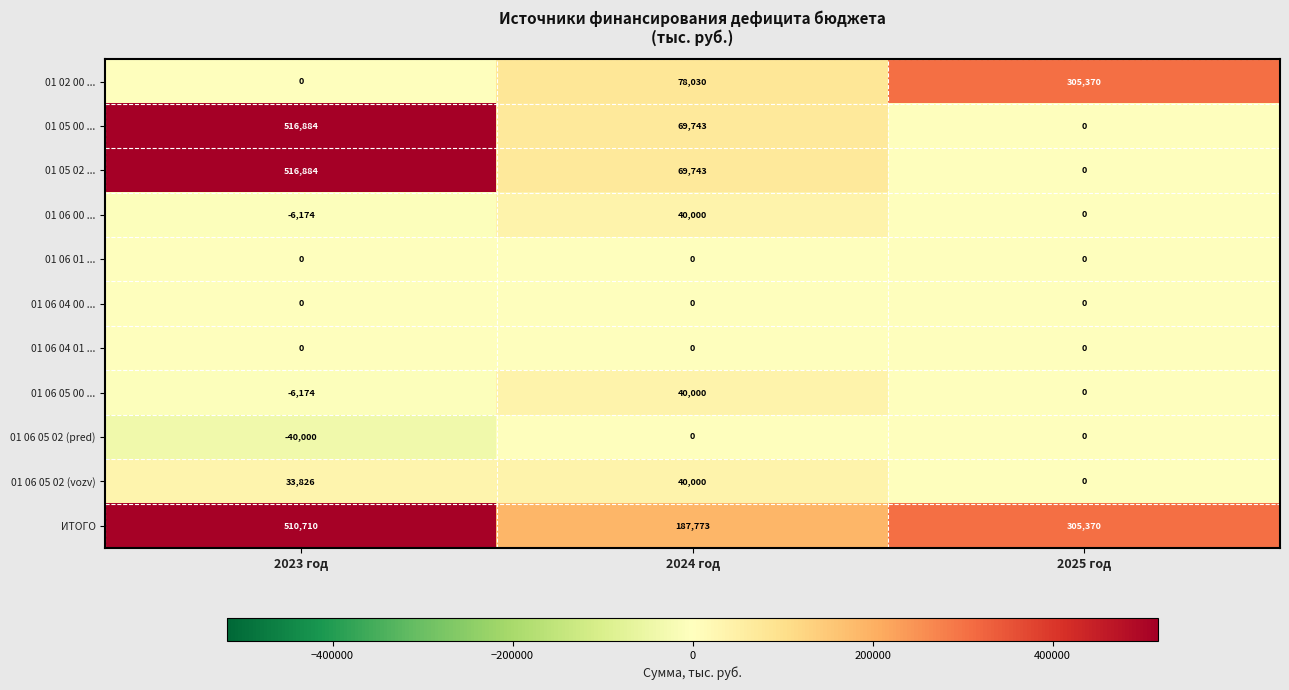

What is the total value across all series at 2025 год?

610740